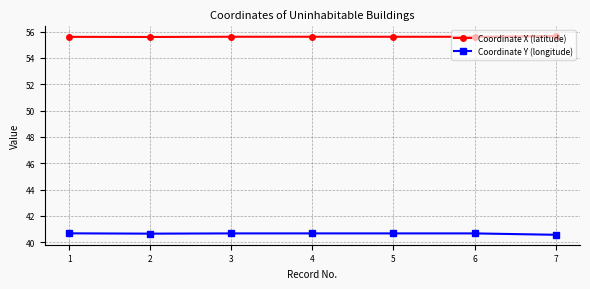

The Coordinate X (latitude) series shows 55.6 at 3. True or false?

True